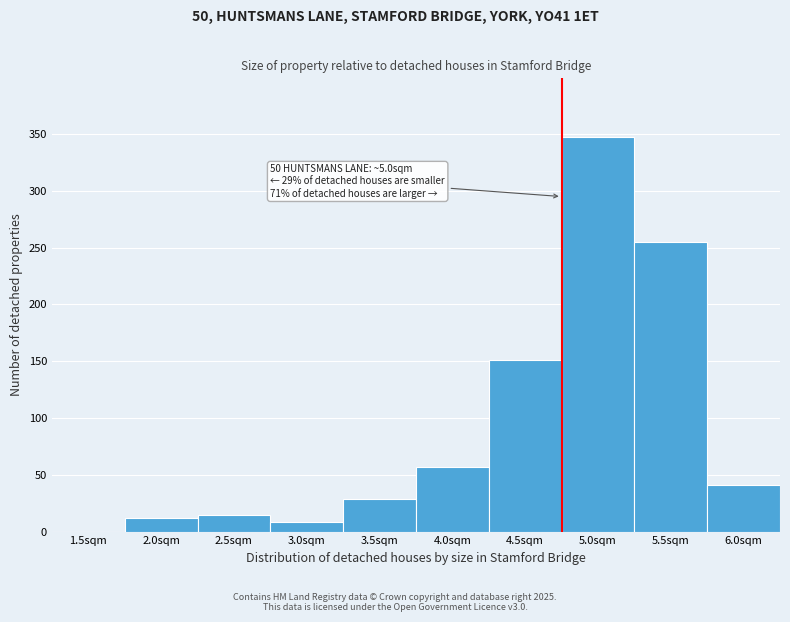

Reading left to right, list all the values displayed in this chart.

1.5sqm=0	2.0sqm=12	2.5sqm=15	3.0sqm=8	3.5sqm=29	4.0sqm=57	4.5sqm=151	5.0sqm=347	5.5sqm=255	6.0sqm=41